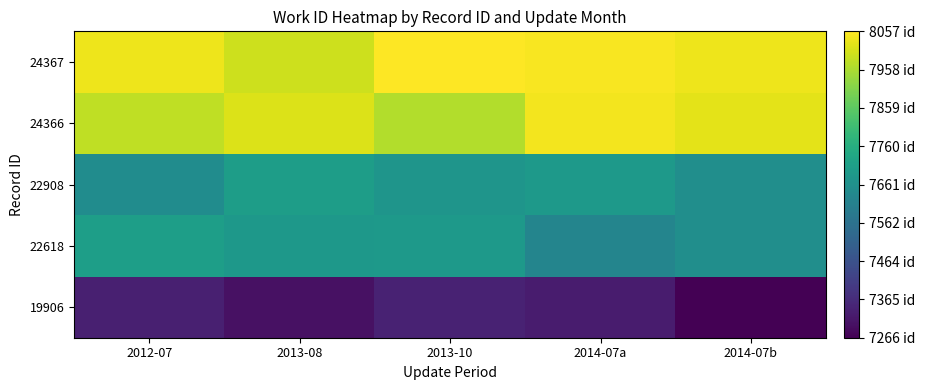

Reading left to right, what are all the values shown in this chart?

19906: 2012-07=7334.4	2013-08=7300.9	2013-10=7342.9	2014-07a=7326.7	2014-07b=7266.4
22618: 2012-07=7710.6	2013-08=7689.1	2013-10=7691.6	2014-07a=7625.8	2014-07b=7658.0
22908: 2012-07=7650.1	2013-08=7705.7	2013-10=7677.4	2014-07a=7695.3	2014-07b=7657.3
24366: 2012-07=7982.7	2013-08=8015.5	2013-10=7966.4	2014-07a=8042.8	2014-07b=8023.2
24367: 2012-07=8035.8	2013-08=7995.5	2013-10=8057.1	2014-07a=8049.3	2014-07b=8037.8